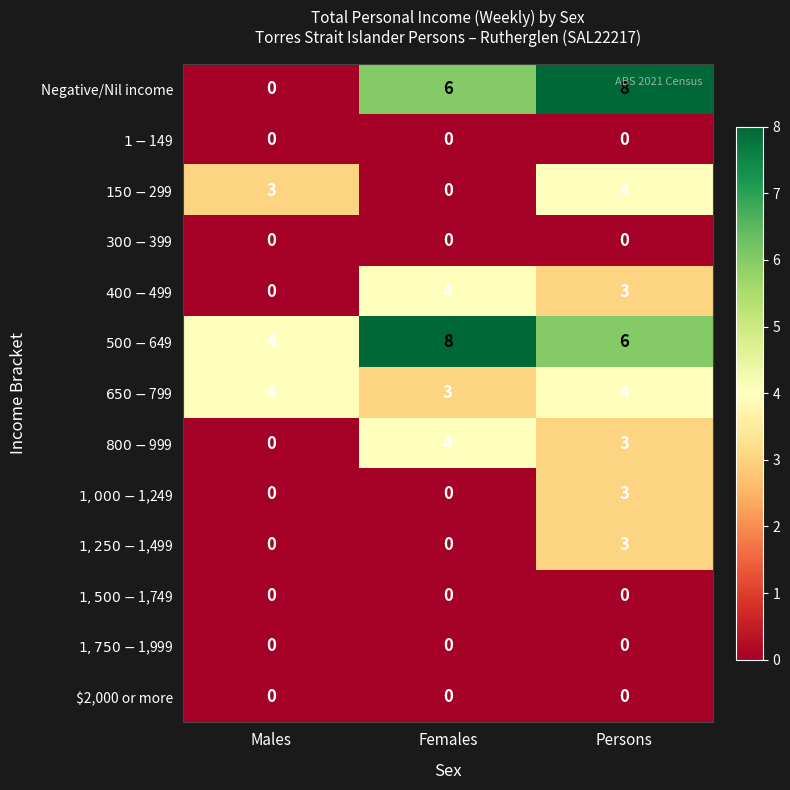

At which category is the sum across all series the highest?

Persons